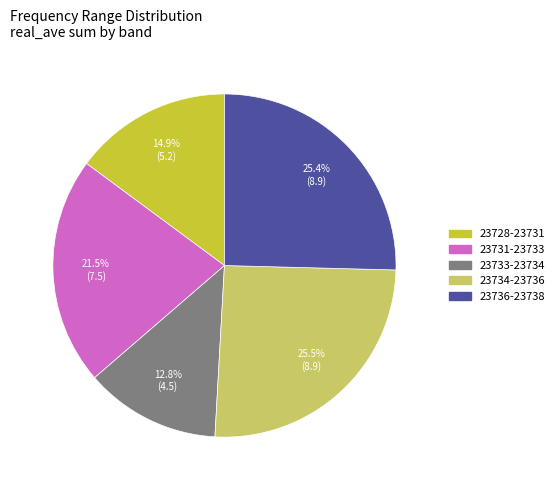

Does 23728-23731 represent more than half of the total?

No